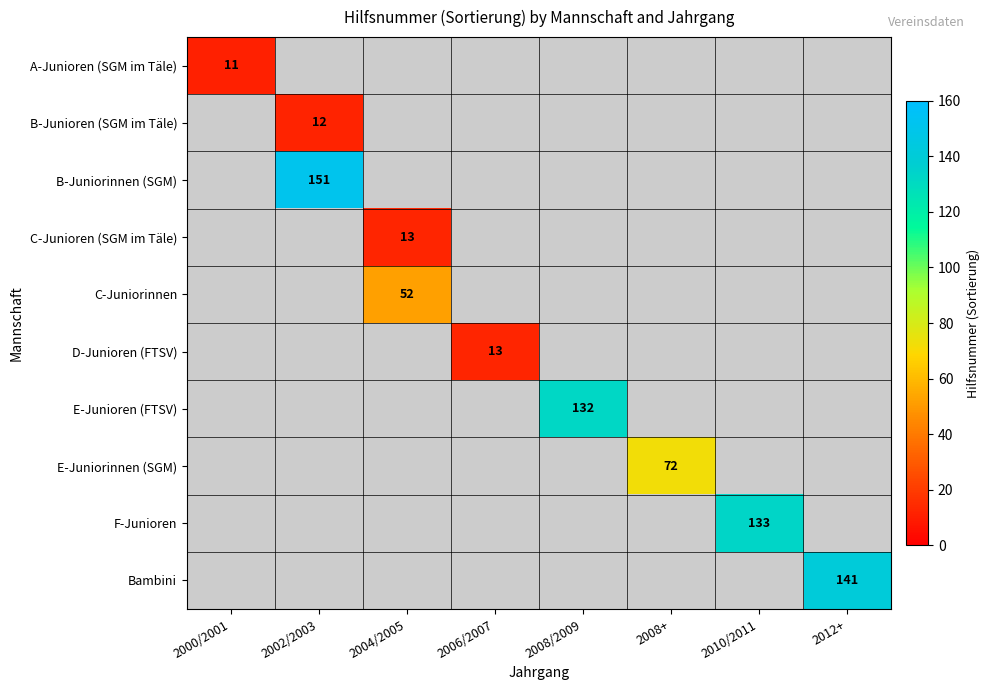

Count the number of data series in this chart.

10